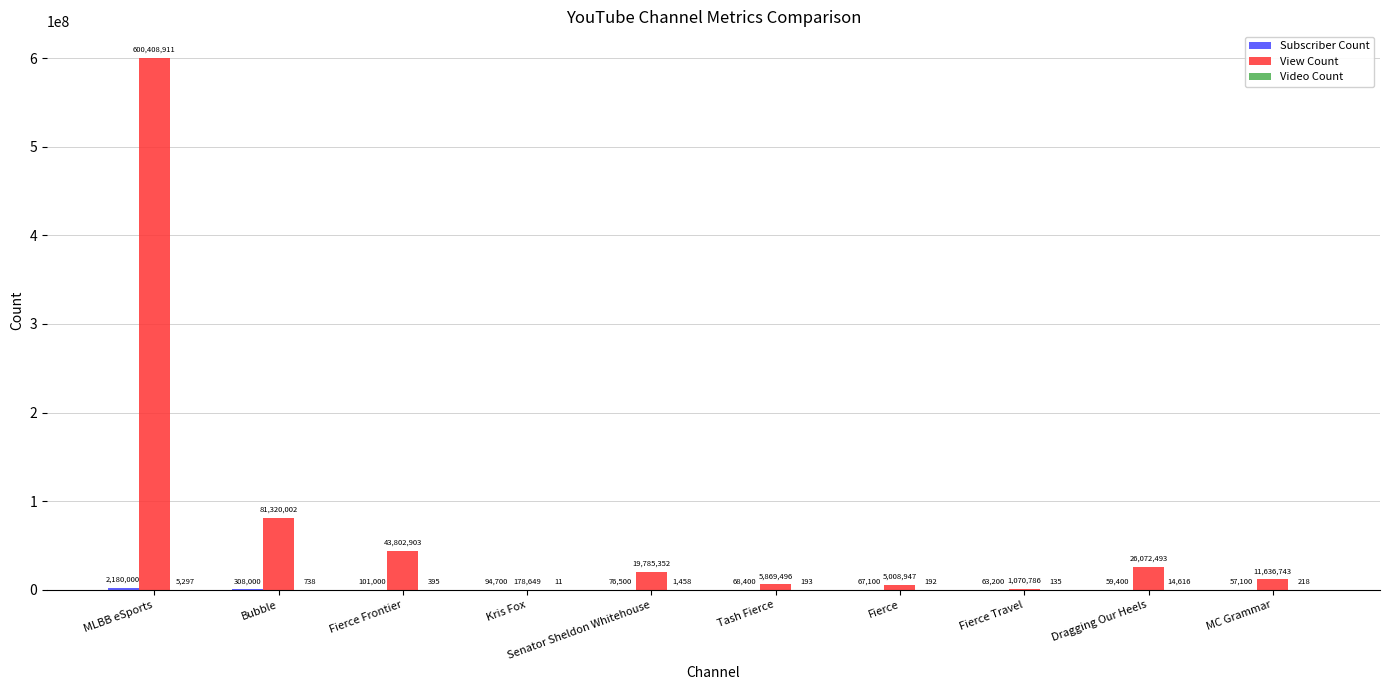

What is the total value across all series at Fierce Frontier?

43904298